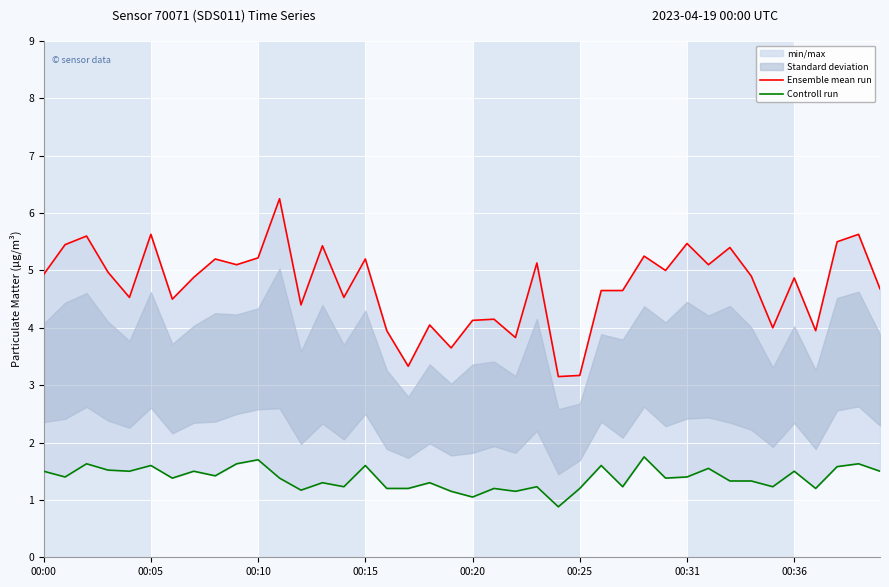

Which series changed the most between 15 and 27?

Ensemble mean run